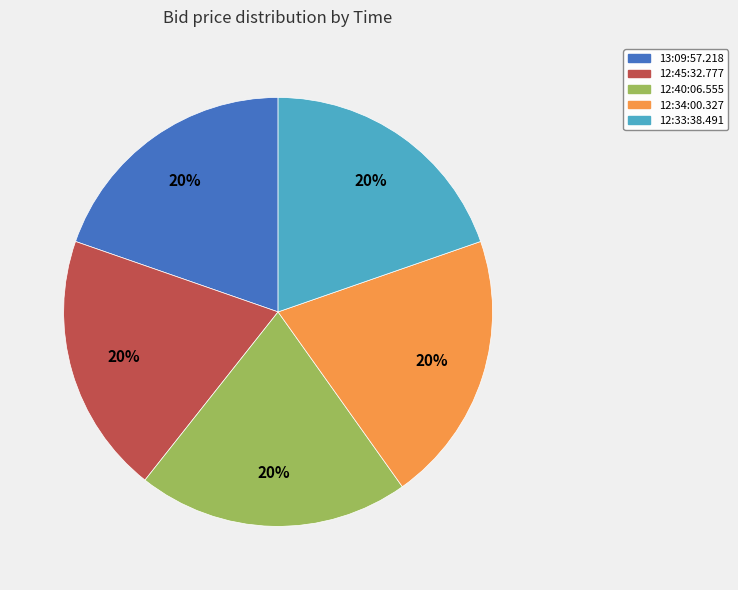

What percentage is the 12:45:32.777 slice, to the nearest percent?

20%